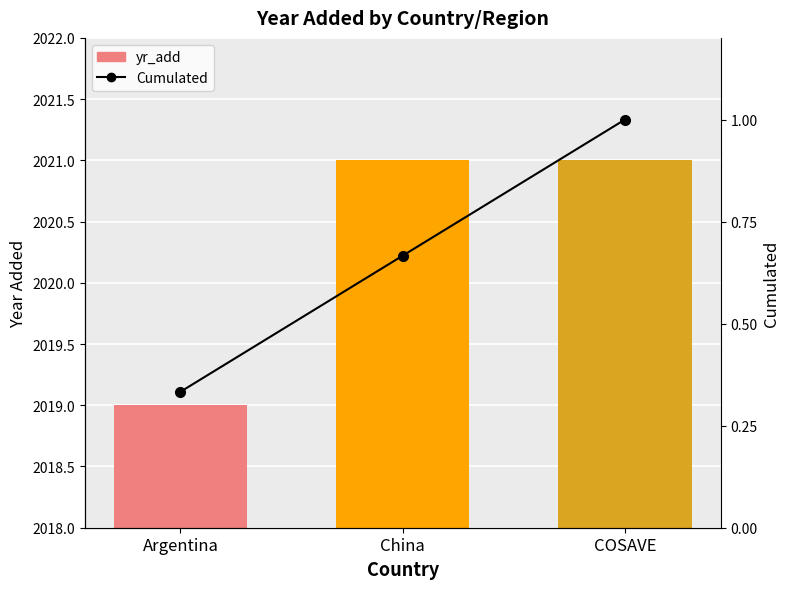

What is the difference between the maximum and minimum values in the yr_add series?

2.0